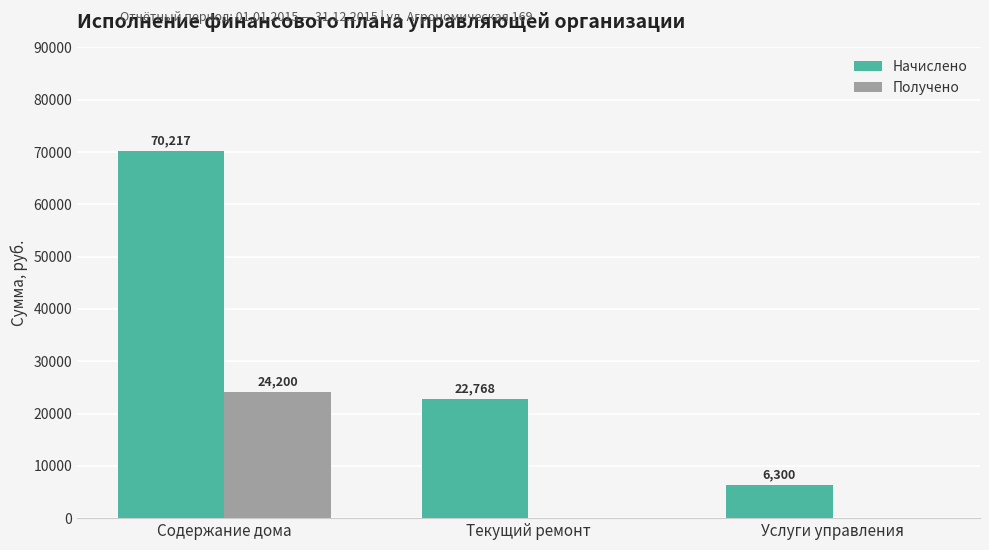

The Начислено series shows 8567.8 at Текущий ремонт. True or false?

False